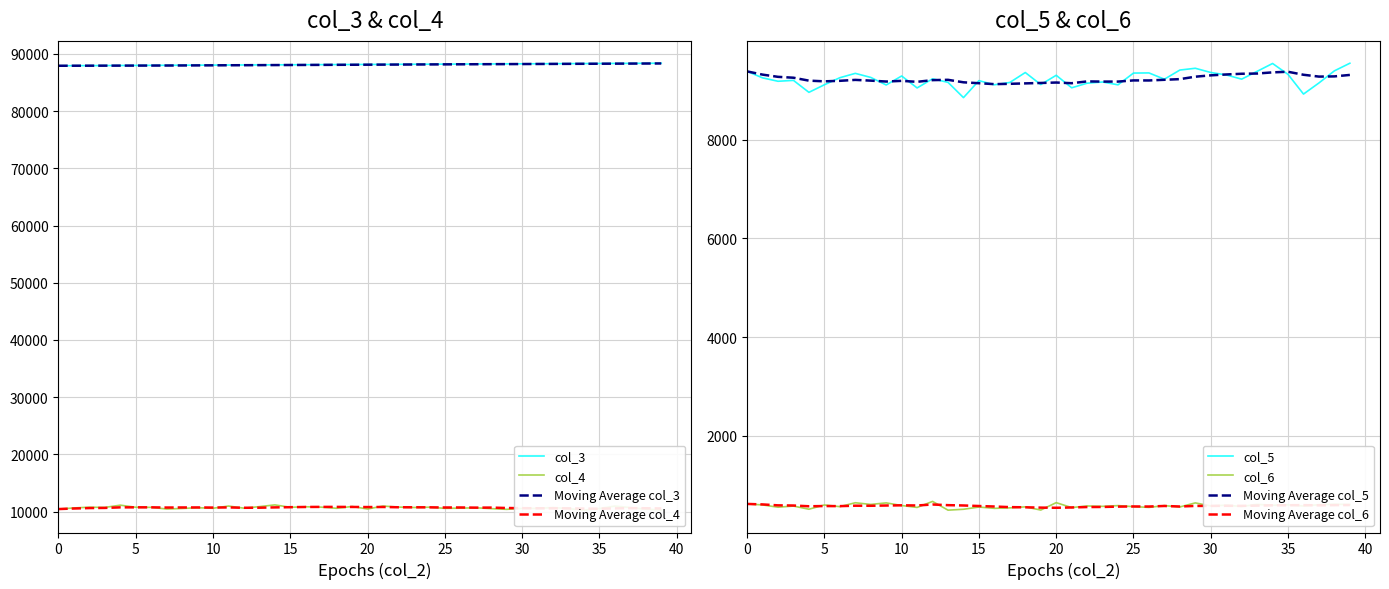

True or false: Moving Average col_4 and col_3 intersect in this chart.

False